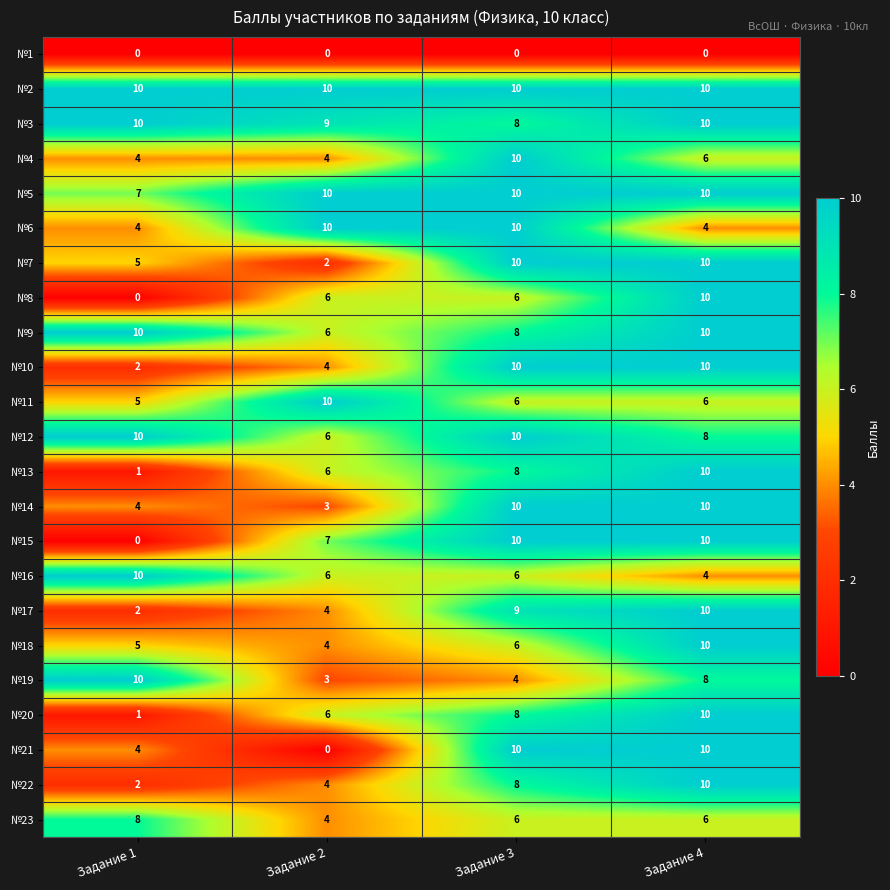

Count the №11 values in the range 6 to 10.

3